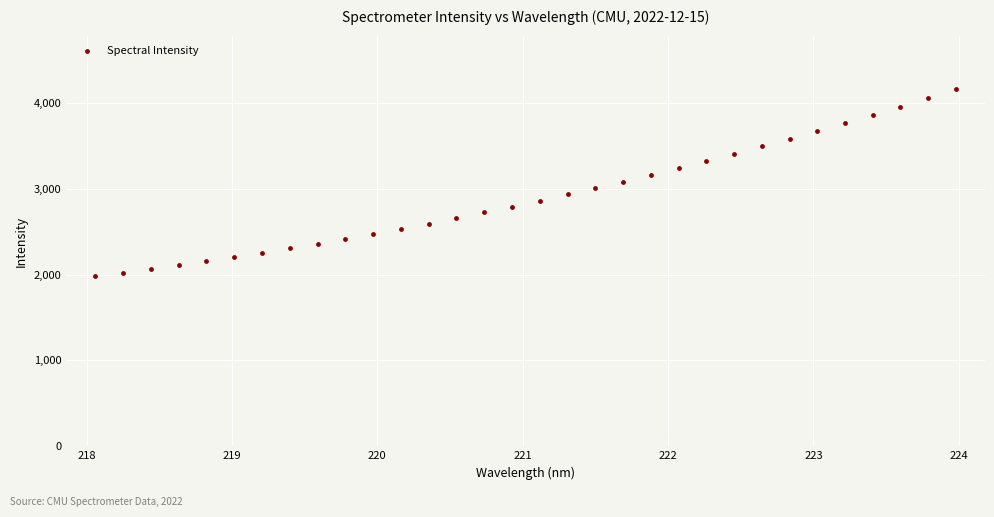

What is the range of Y values (max minus min)?

2181.2